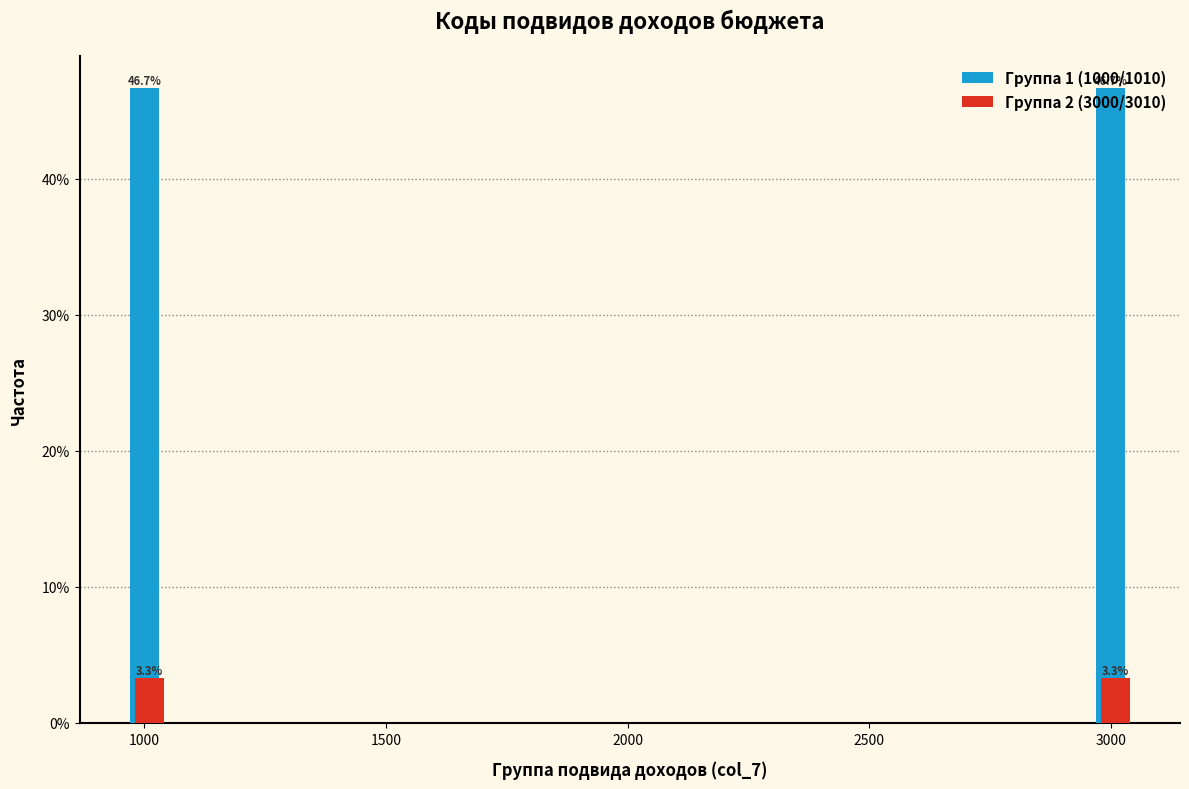

At 3000, list the series in order from largest to smallest.

Группа 1 (1000/1010), Группа 2 (3000/3010)